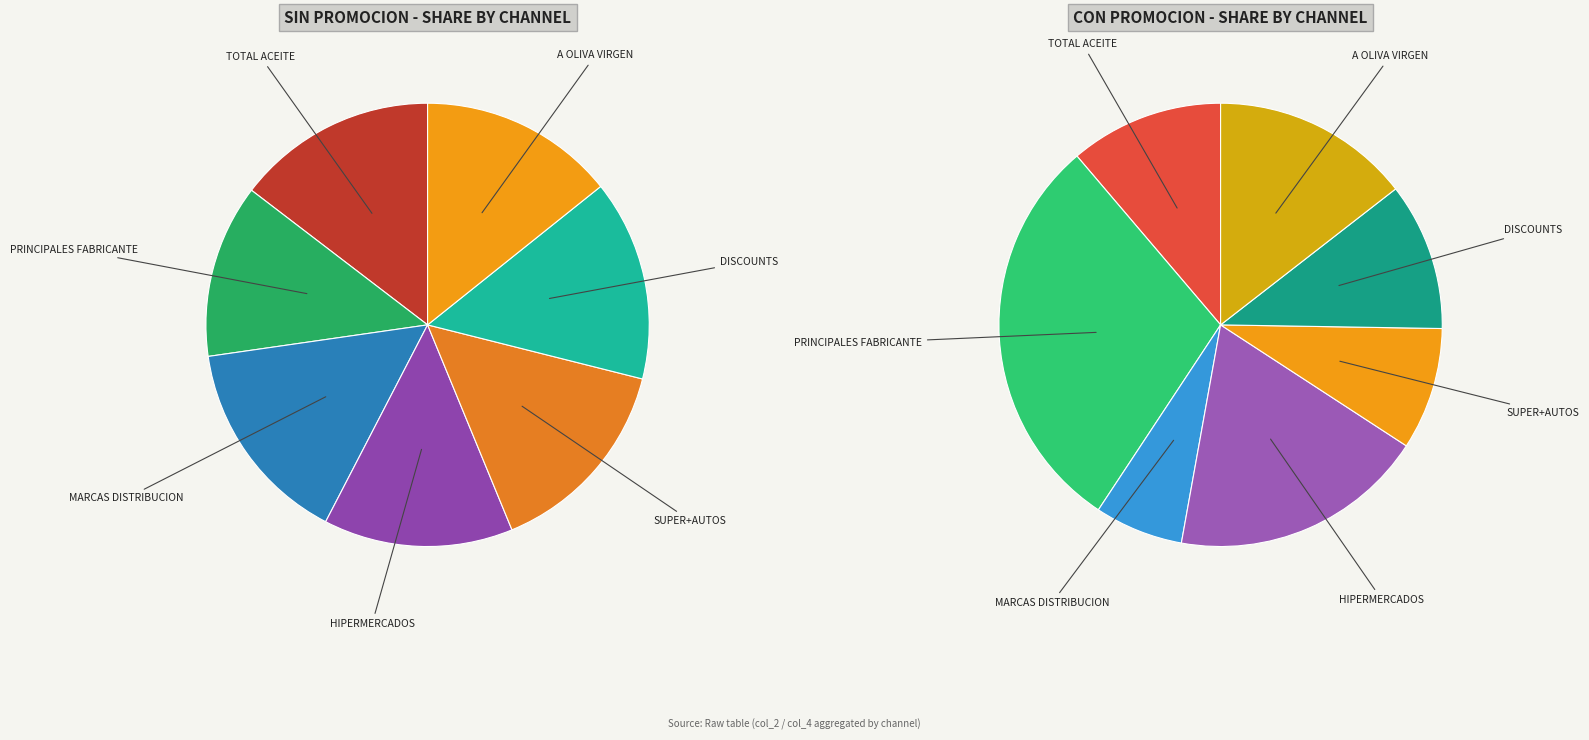

How many segments does this pie chart have?

7